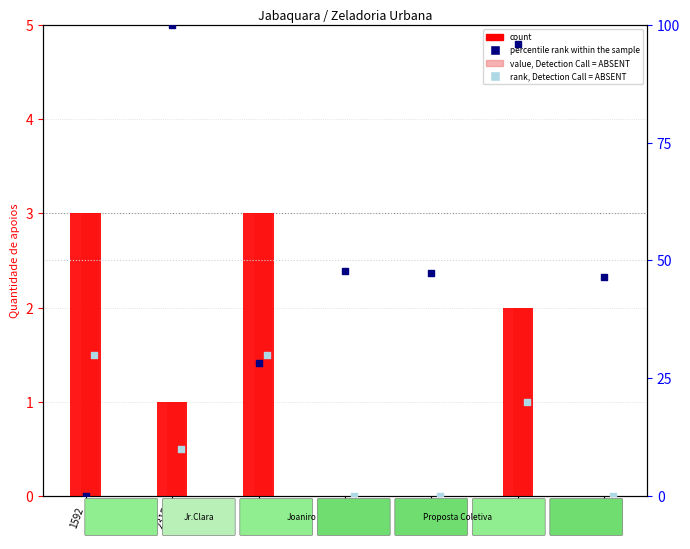

Which series reaches the maximum Y coordinate?

percentile rank within the sample